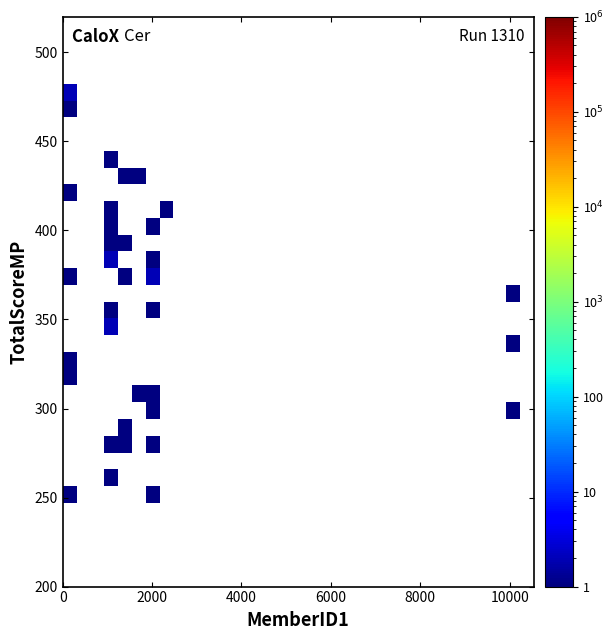

Count the number of categories in the chart.

34